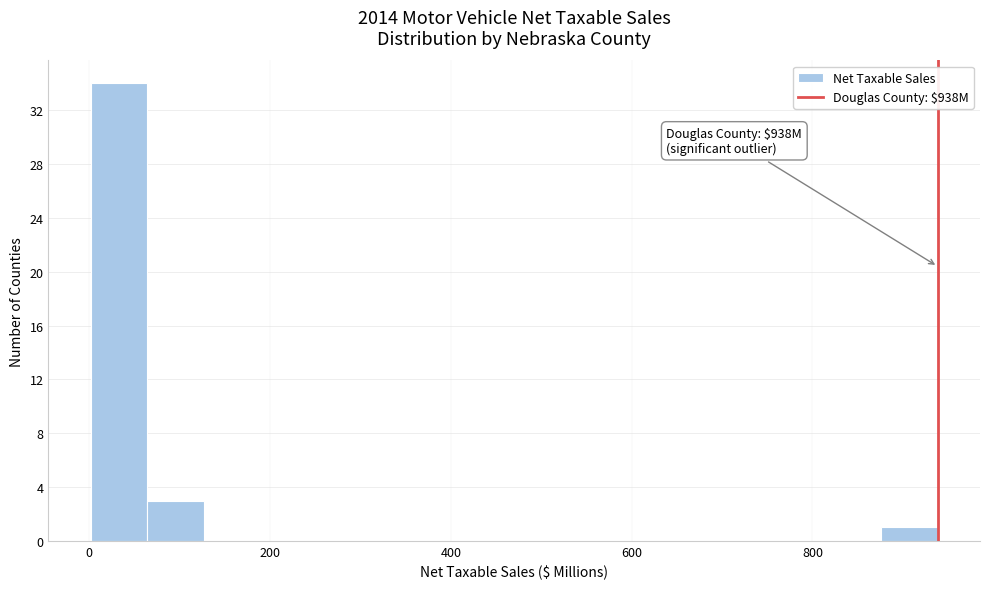

Around what value on the x-axis is the tallest bar? Give the approximate position of its centre, as read against the axis.

40